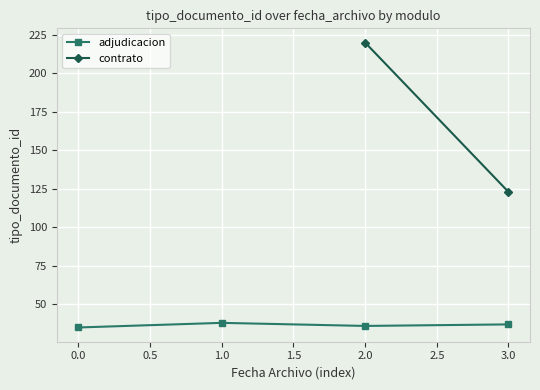

What position from the right is 1.0?

3